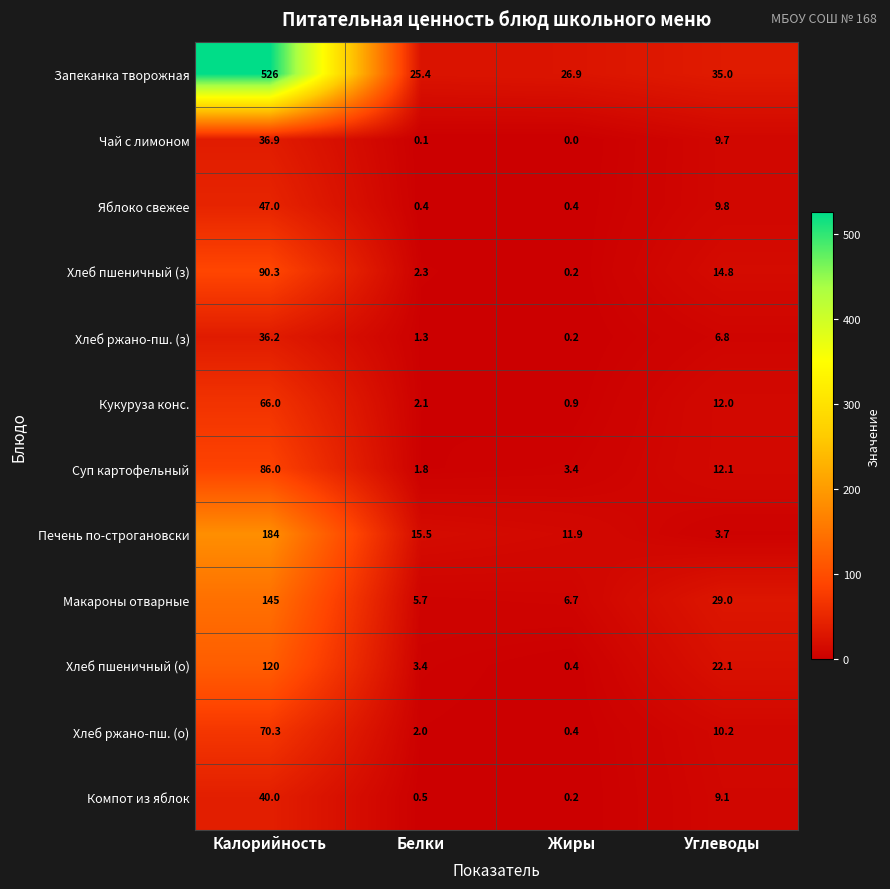

At which label is Кукуруза конс. closest to 33?

Углеводы